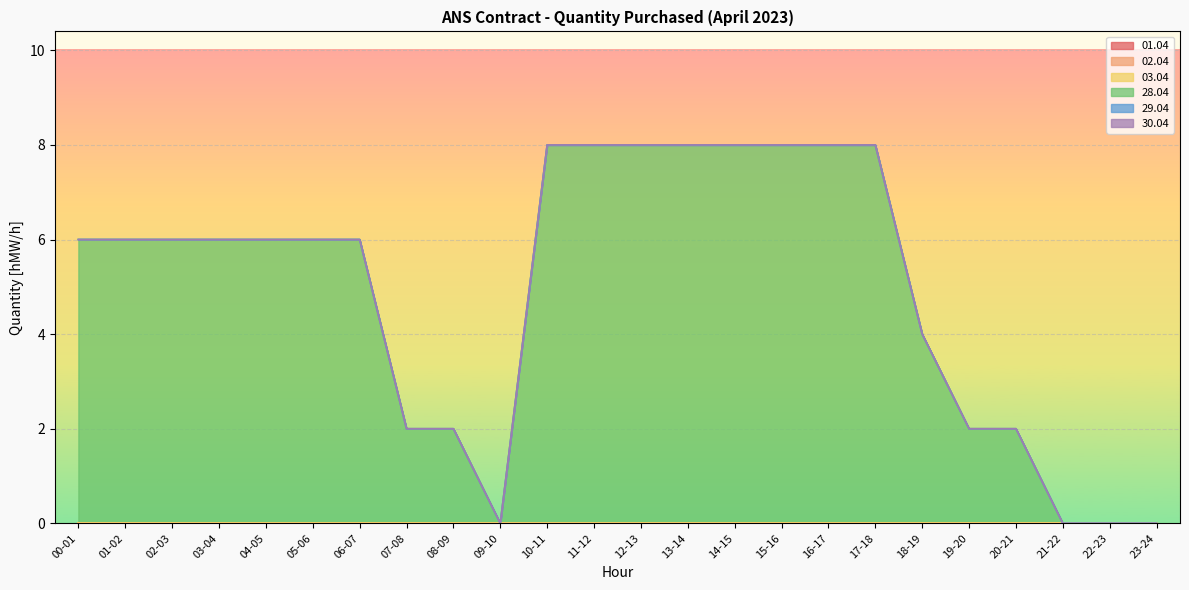

Reading left to right, transcribe all the data shown in this chart.

01.04: 00-01=0	01-02=0	02-03=0	03-04=0	04-05=0	05-06=0	06-07=0	07-08=0	08-09=0	09-10=0	10-11=0	11-12=0	12-13=0	13-14=0	14-15=0	15-16=0	16-17=0	17-18=0	18-19=0	19-20=0	20-21=0	21-22=0	22-23=0	23-24=0
02.04: 00-01=0	01-02=0	02-03=0	03-04=0	04-05=0	05-06=0	06-07=0	07-08=0	08-09=0	09-10=0	10-11=0	11-12=0	12-13=0	13-14=0	14-15=0	15-16=0	16-17=0	17-18=0	18-19=0	19-20=0	20-21=0	21-22=0	22-23=0	23-24=0
03.04: 00-01=0	01-02=0	02-03=0	03-04=0	04-05=0	05-06=0	06-07=0	07-08=0	08-09=0	09-10=0	10-11=0	11-12=0	12-13=0	13-14=0	14-15=0	15-16=0	16-17=0	17-18=0	18-19=0	19-20=0	20-21=0	21-22=0	22-23=0	23-24=0
28.04: 00-01=6	01-02=6	02-03=6	03-04=6	04-05=6	05-06=6	06-07=6	07-08=2	08-09=2	09-10=0	10-11=8	11-12=8	12-13=8	13-14=8	14-15=8	15-16=8	16-17=8	17-18=8	18-19=4	19-20=2	20-21=2	21-22=0	22-23=0	23-24=0
29.04: 00-01=0	01-02=0	02-03=0	03-04=0	04-05=0	05-06=0	06-07=0	07-08=0	08-09=0	09-10=0	10-11=0	11-12=0	12-13=0	13-14=0	14-15=0	15-16=0	16-17=0	17-18=0	18-19=0	19-20=0	20-21=0	21-22=0	22-23=0	23-24=0
30.04: 00-01=0	01-02=0	02-03=0	03-04=0	04-05=0	05-06=0	06-07=0	07-08=0	08-09=0	09-10=0	10-11=0	11-12=0	12-13=0	13-14=0	14-15=0	15-16=0	16-17=0	17-18=0	18-19=0	19-20=0	20-21=0	21-22=0	22-23=0	23-24=0